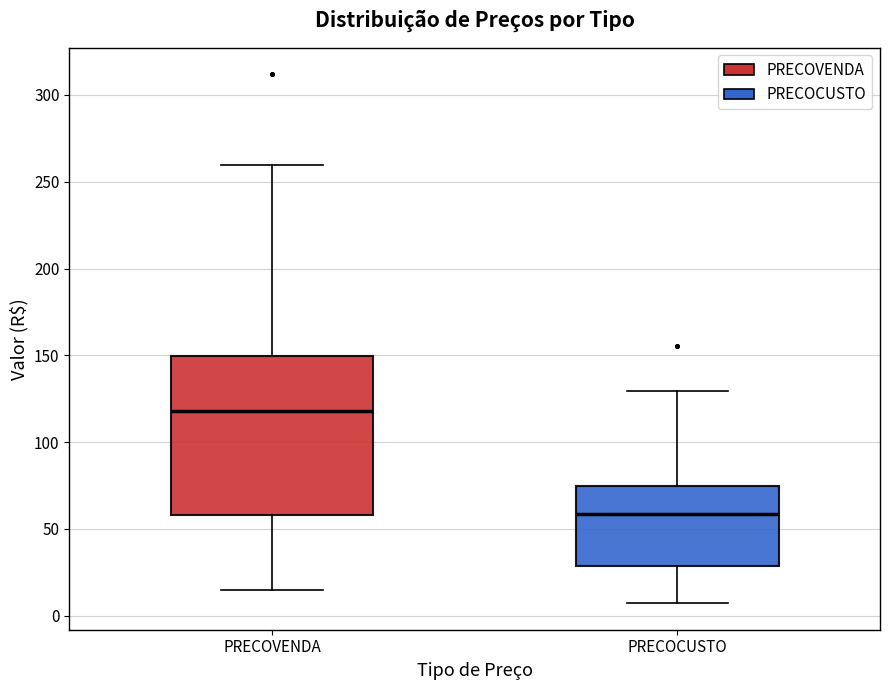

Comparing the boxes themselves (not the whiskers), which one is the tallest?

PRECOVENDA